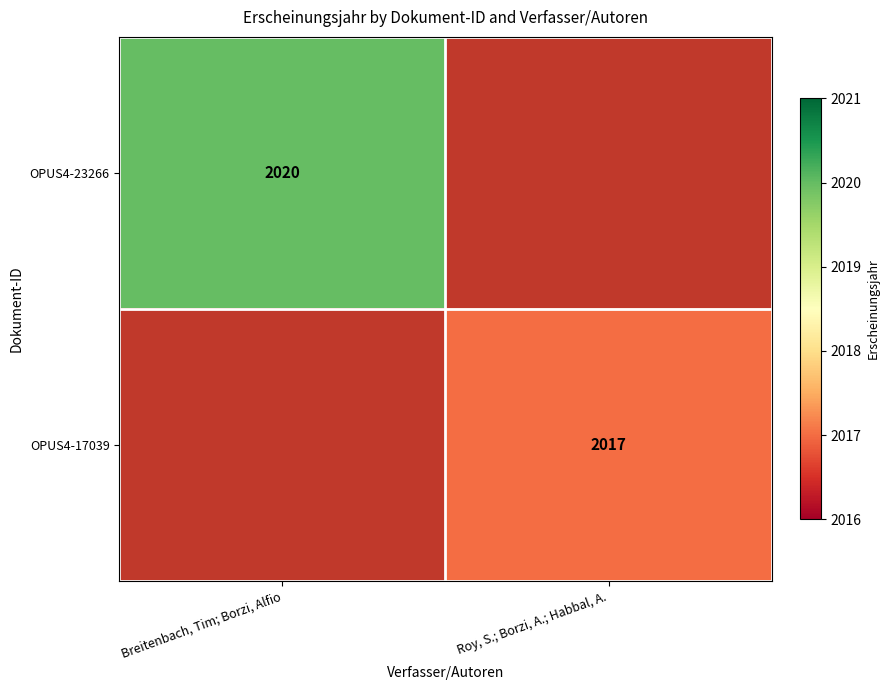

Is the value of OPUS4-23266 at Breitenbach, Tim; Borzi, Alfio greater than the value of OPUS4-17039 at Roy, S.; Borzi, A.; Habbal, A.?

Yes